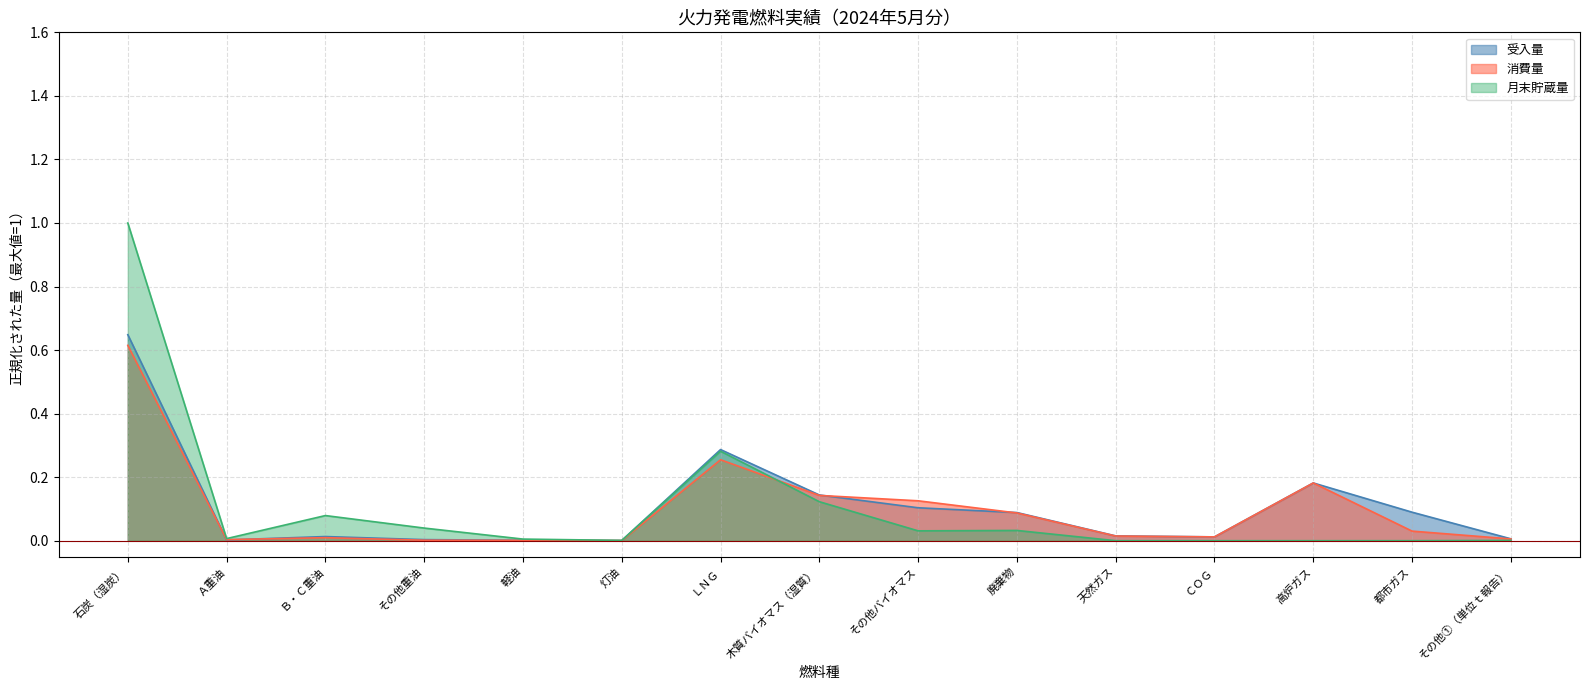

What position from the left is 木質バイオマス（湿質）?

8